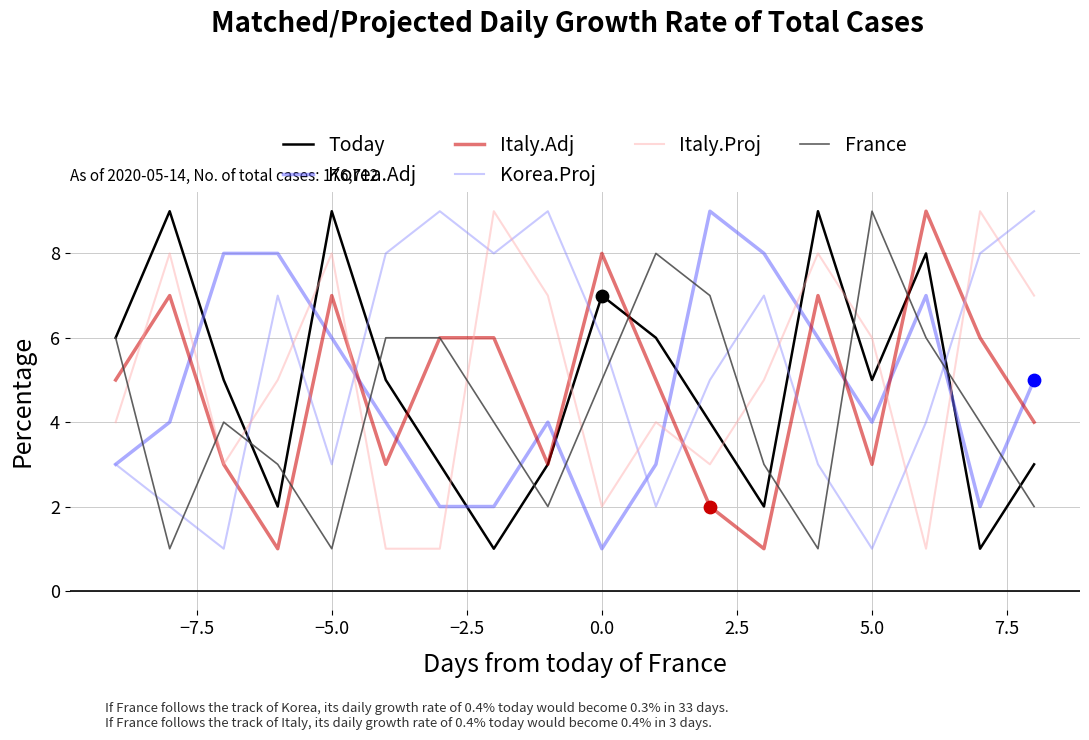

How many intersections are there between Korea.Proj and Italy.Adj?

7